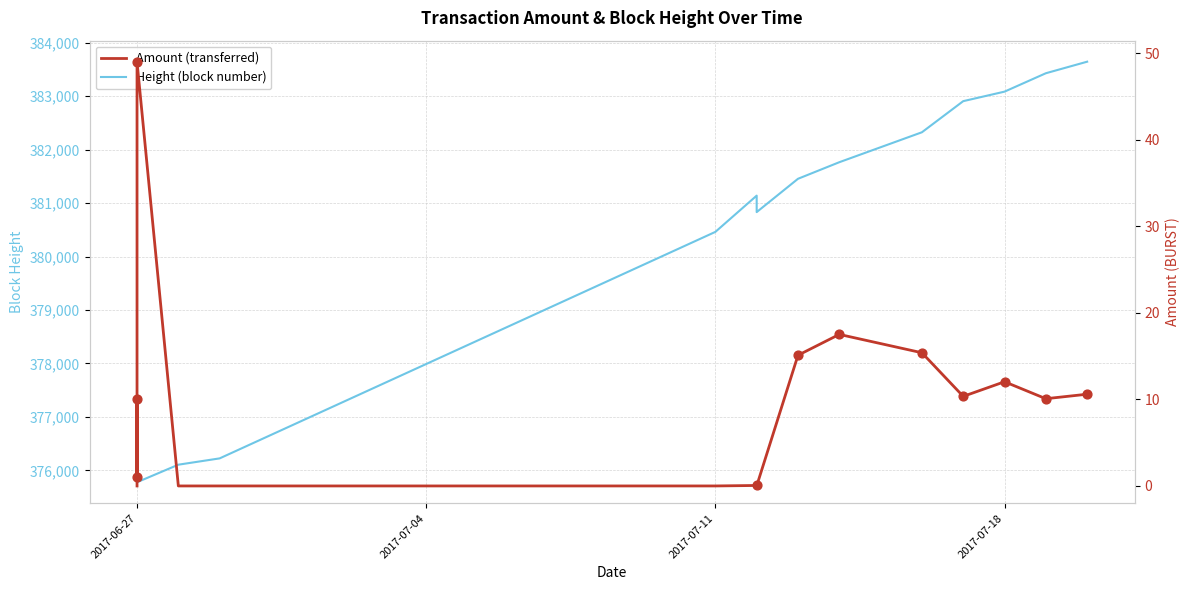

Which series has the largest total across all categories?

Height (block number)